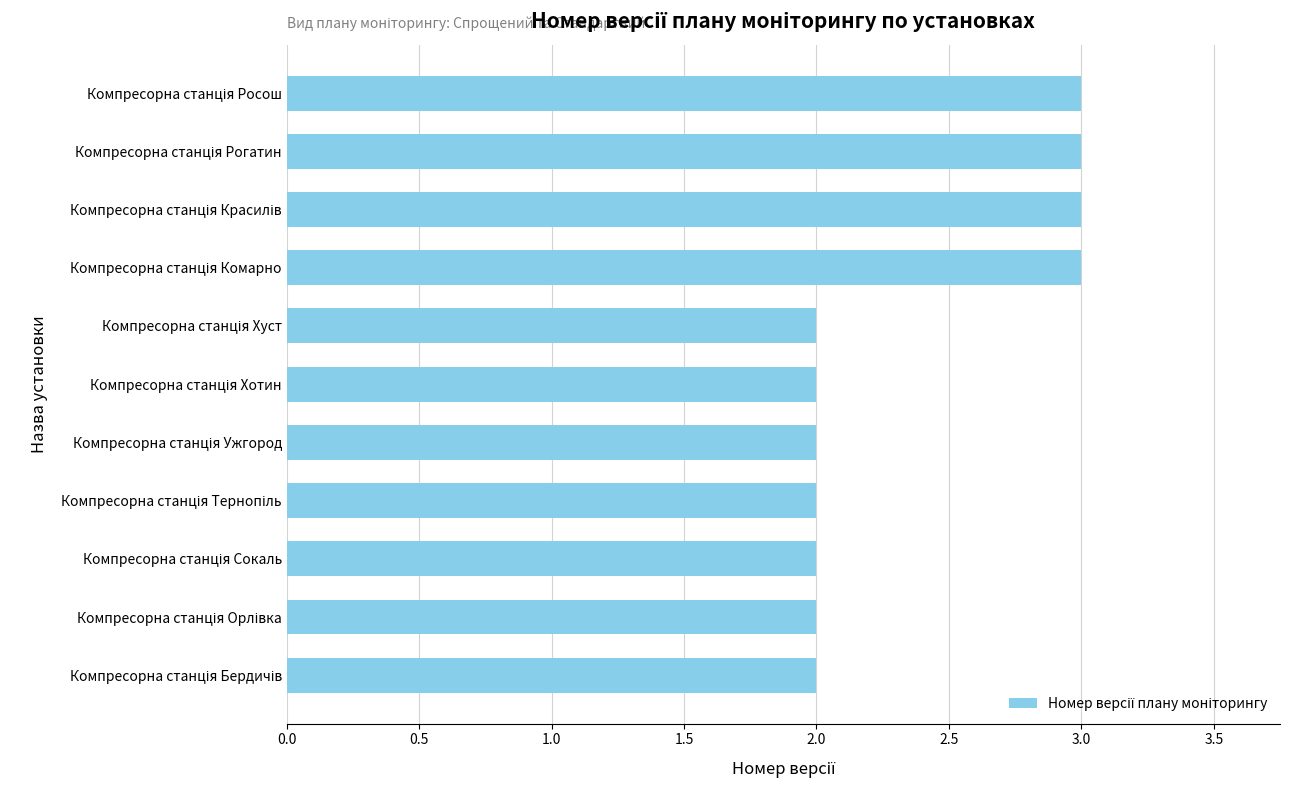

Reading top to bottom, transcribe all the data shown in this chart.

3	3	3	3	2	2	2	2	2	2	2